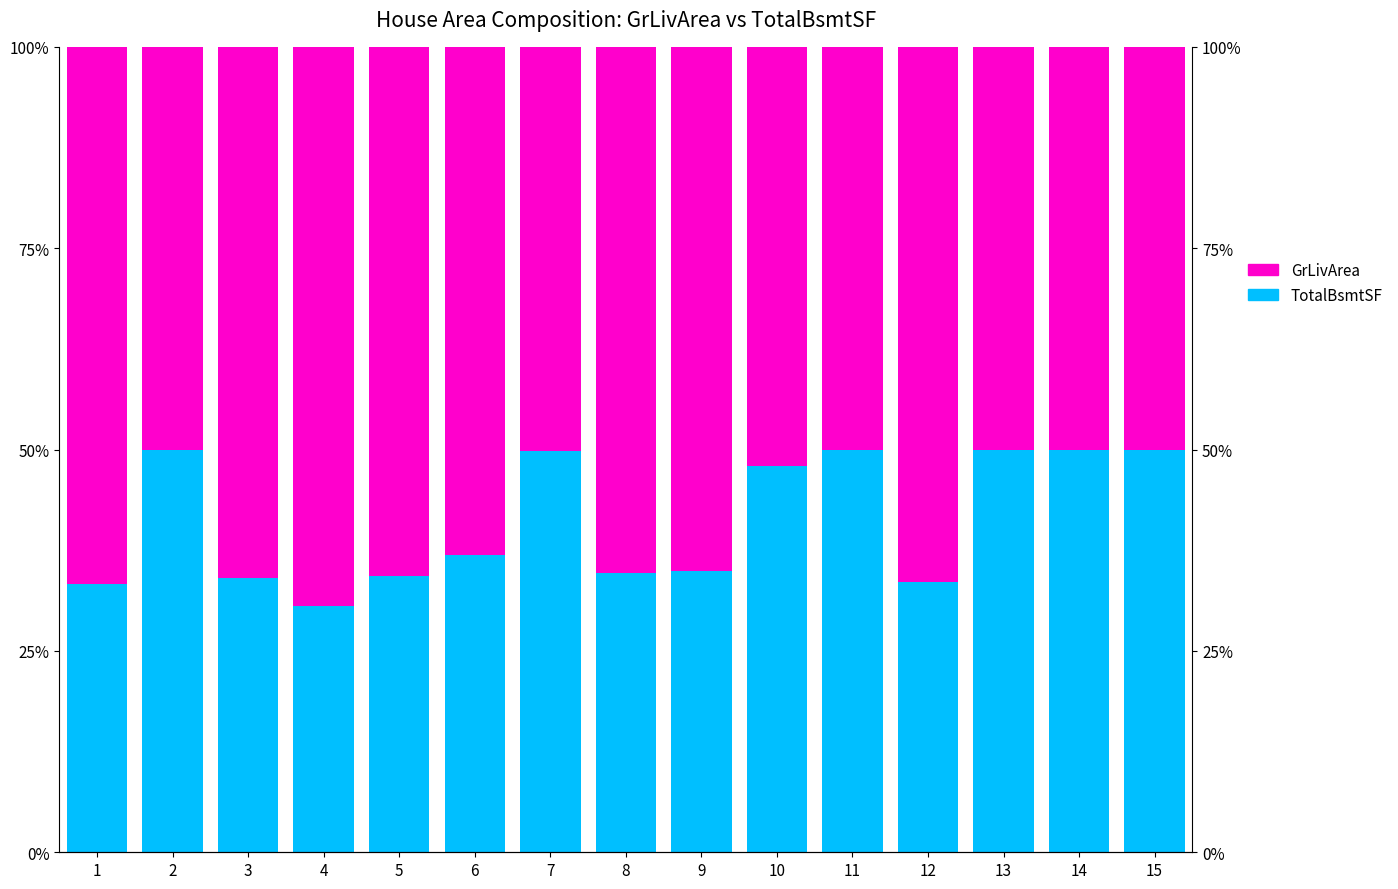

Is the value of GrLivArea at 5 greater than the value of TotalBsmtSF at 1?

Yes